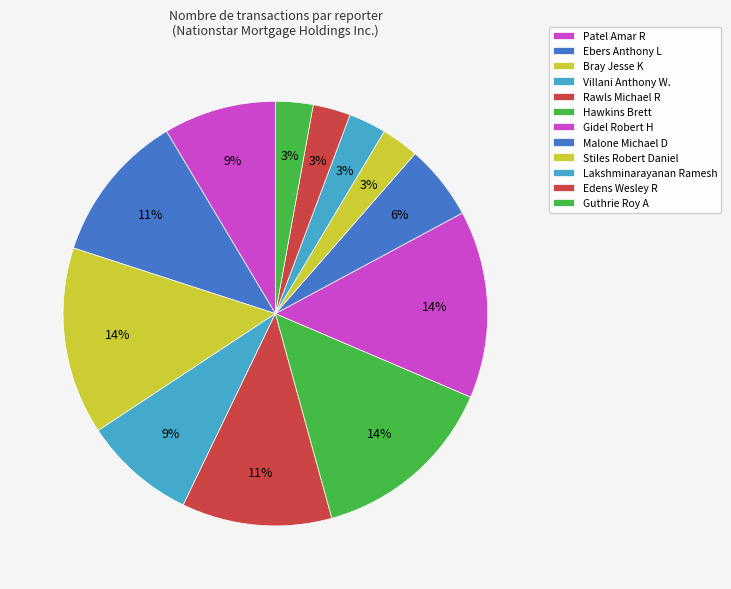

To the nearest percent, what percentage of the pie is Guthrie Roy A?

3%